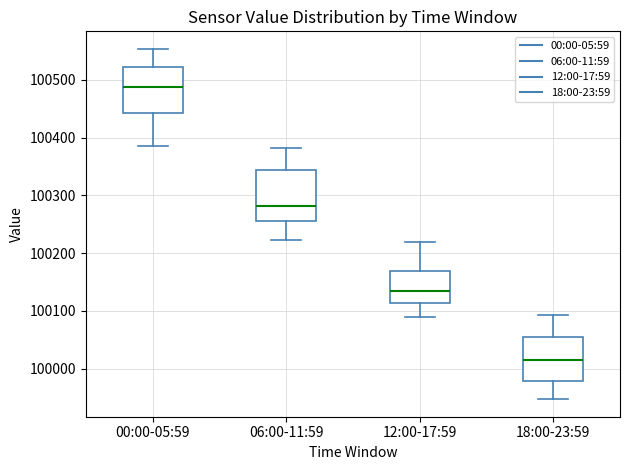

Where is the upper edge of the box for 12:00-17:59 on the y-axis? The values are not printed on the chart, so give them approximately, as read against the axis.

100170